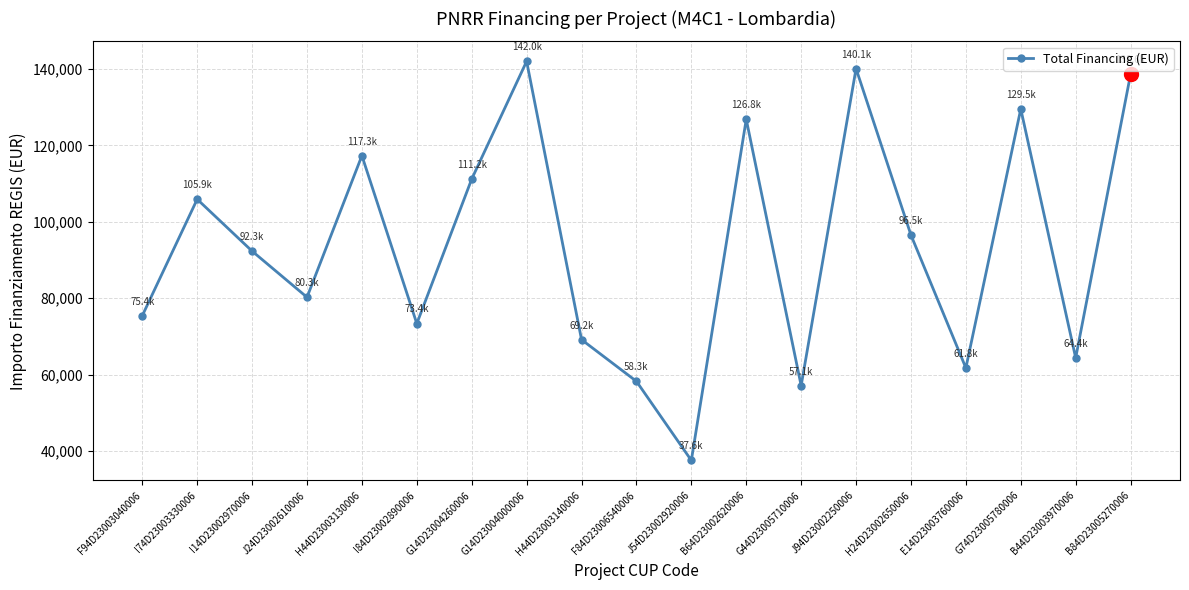

What is the label of the 3rd point from the left?

I14D23002970006